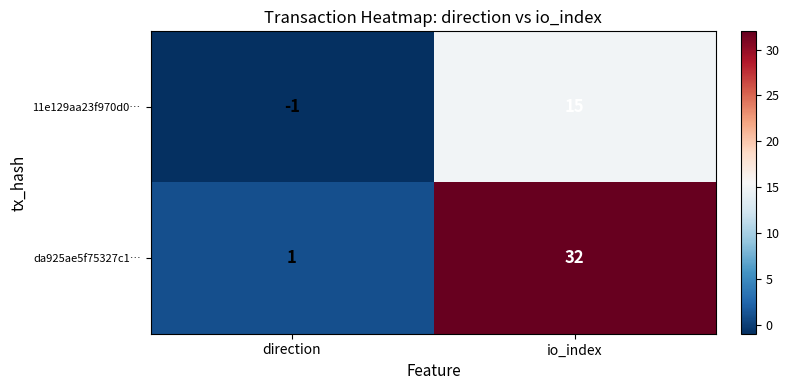

Rank the series at direction from lowest to highest value.

11e129aa23f970d0…, da925ae5f75327c1…